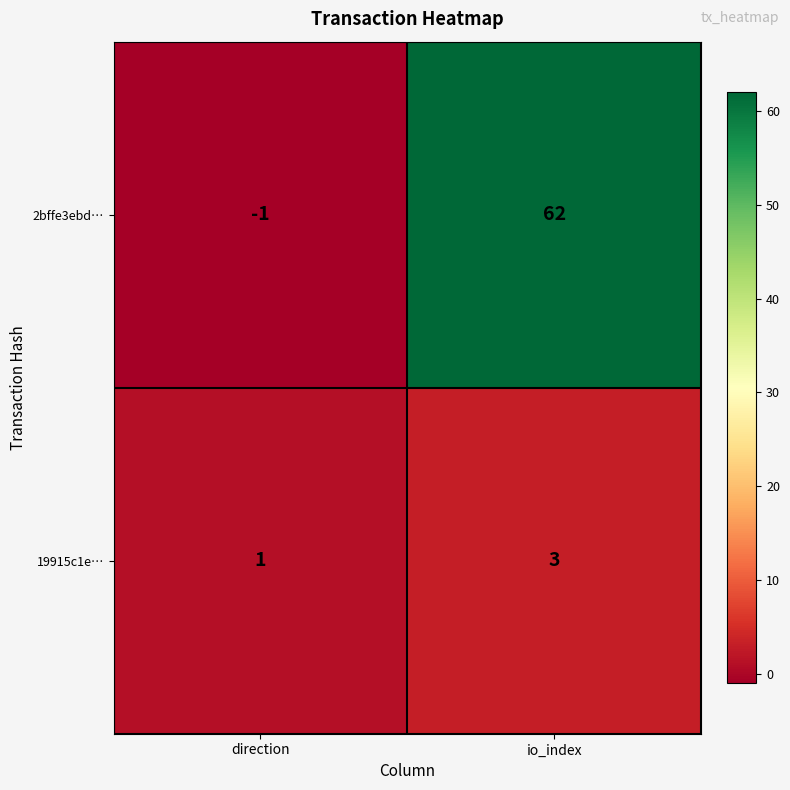

Is it true that 19915c1e… equals 2 at direction?

False